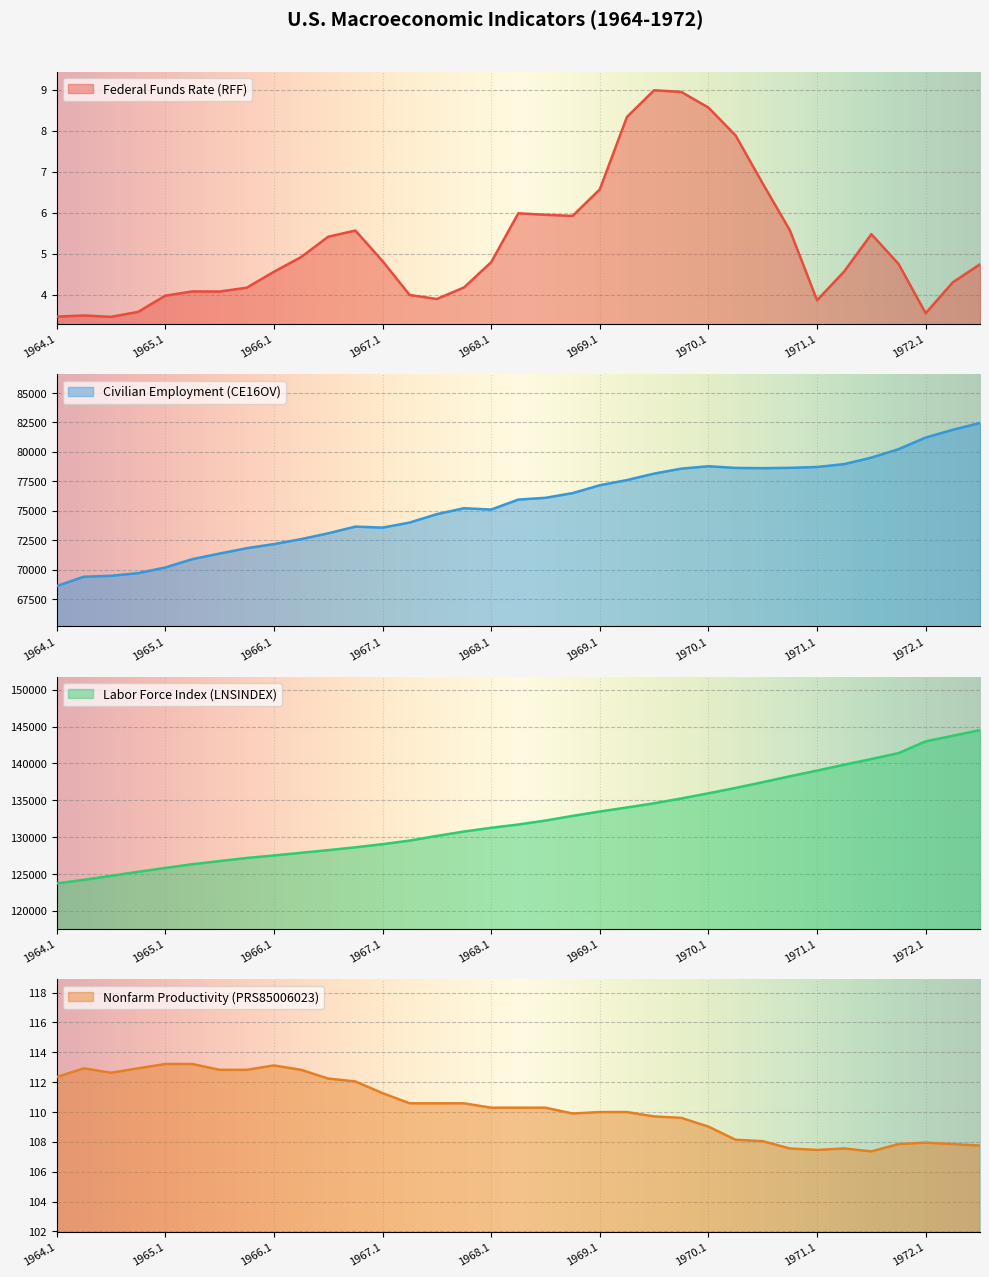

At which category does the chart reach its minimum across all series?

1964.3